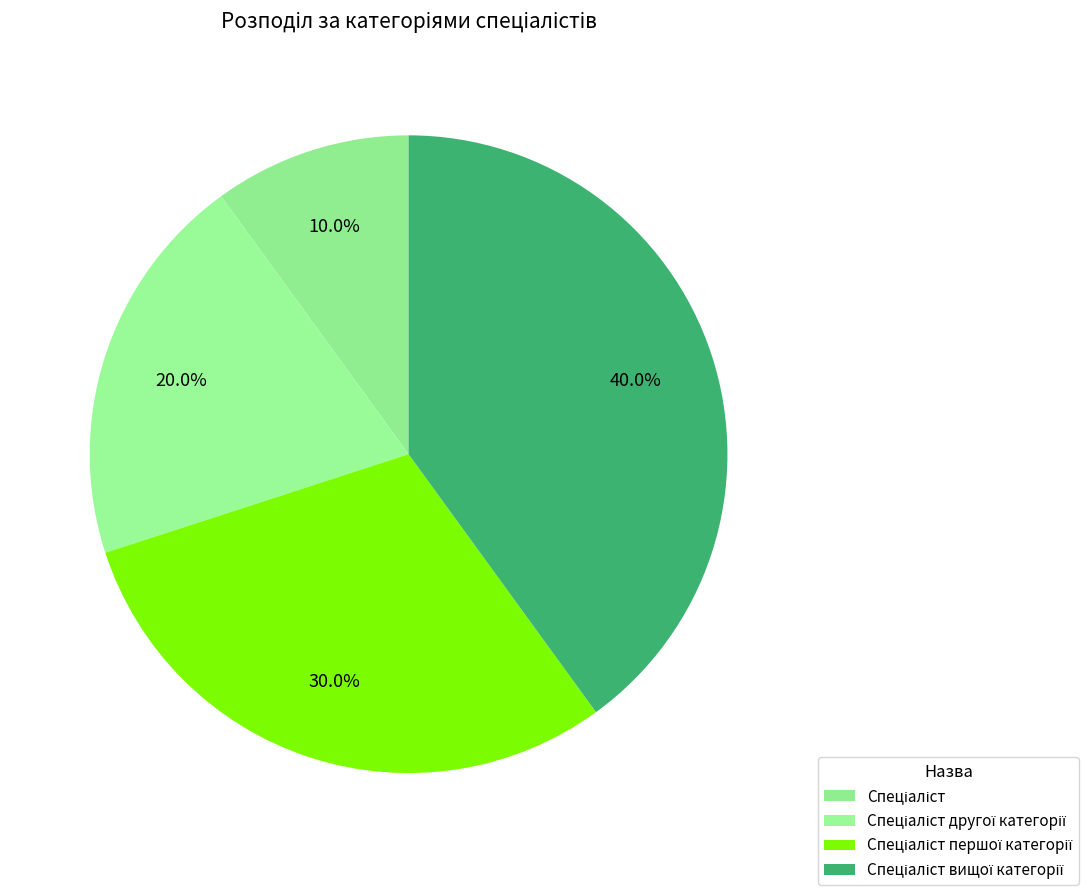

To the nearest percent, what portion does Спеціаліст represent?

10%